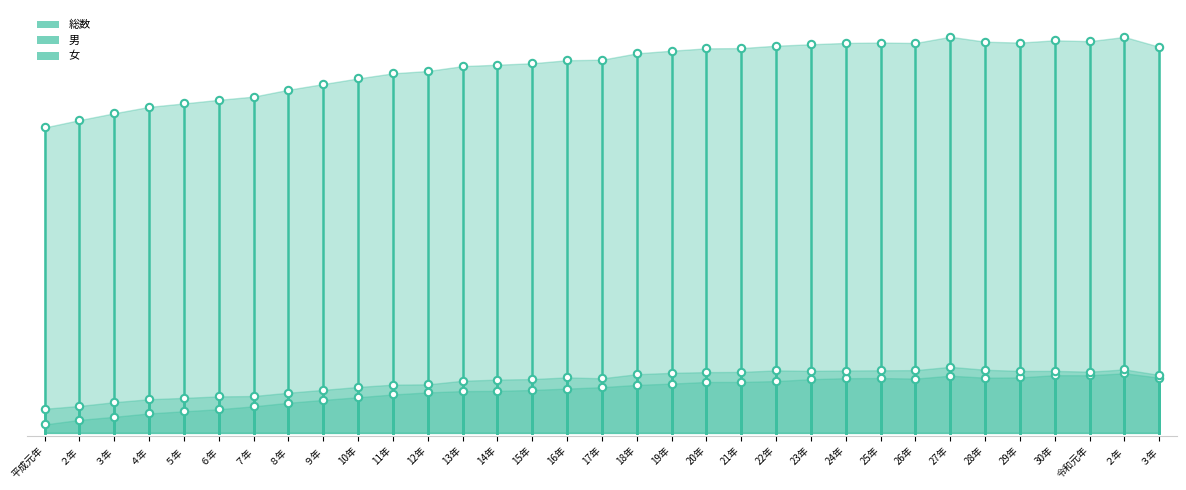

Is the value of 女 at 30年 greater than the value of 総数 at 13年?

No